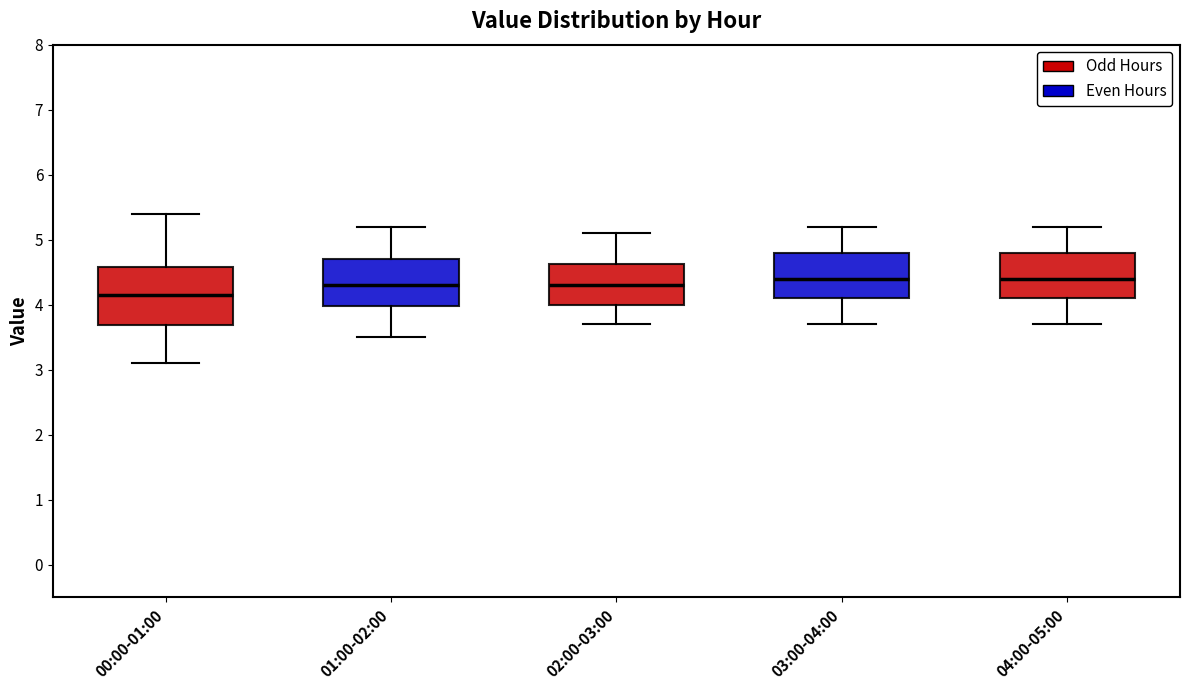

Where does the median line of the box for 01:00-02:00 sit on the y-axis? The values are not printed on the chart, so give them approximately, as read against the axis.

4.3